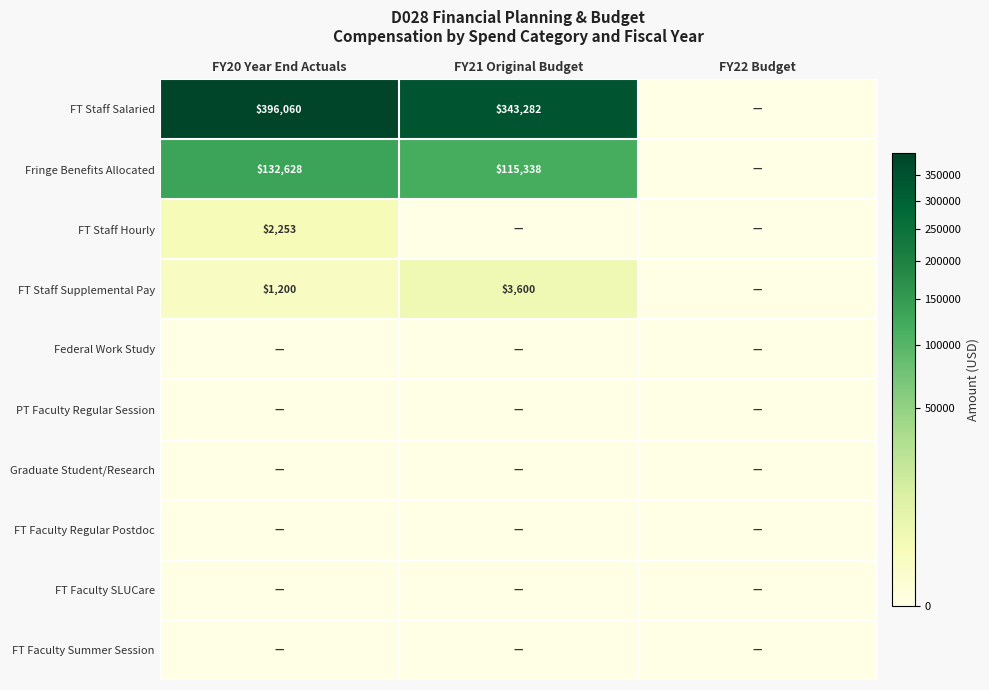

At which label is PT Faculty Regular Session closest to 0?

FY20 Year End Actuals